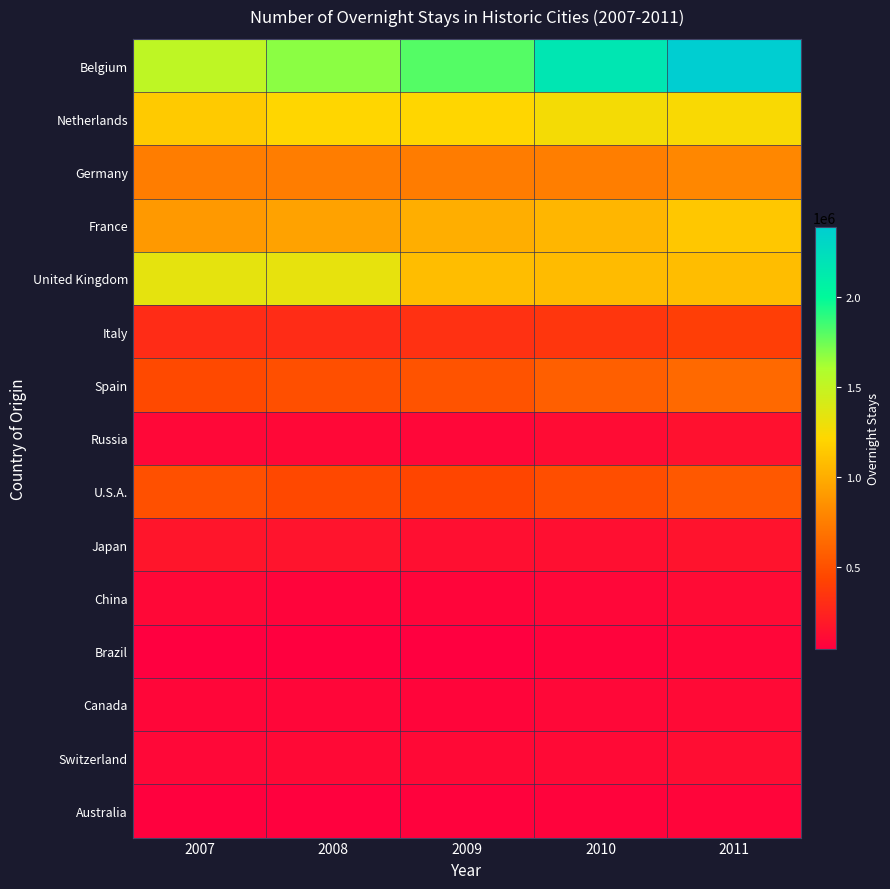

Which series has the widest spread of values?

Belgium